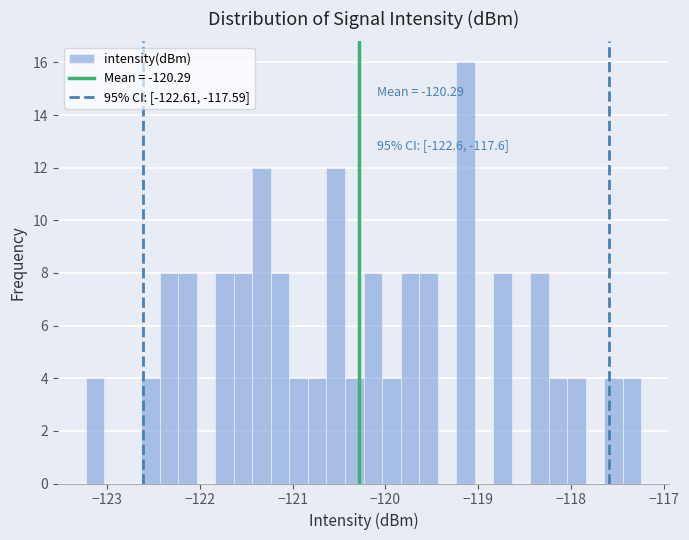

Read against the x-axis, roughly where is the centre of the tallest bar?

-119.1